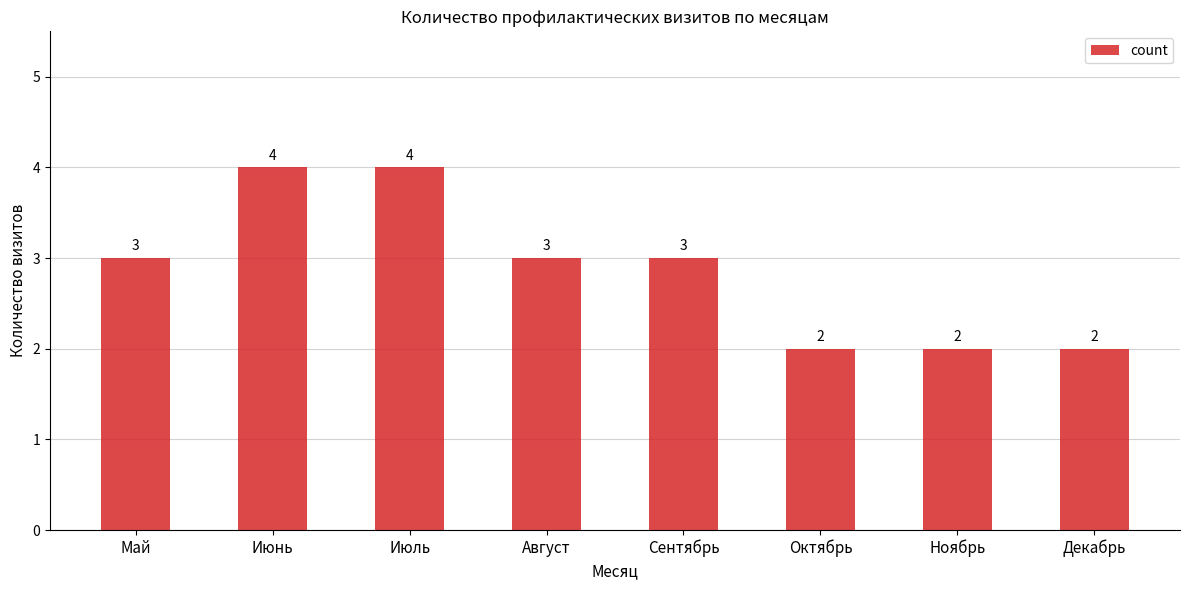

What is the greatest value displayed?

4